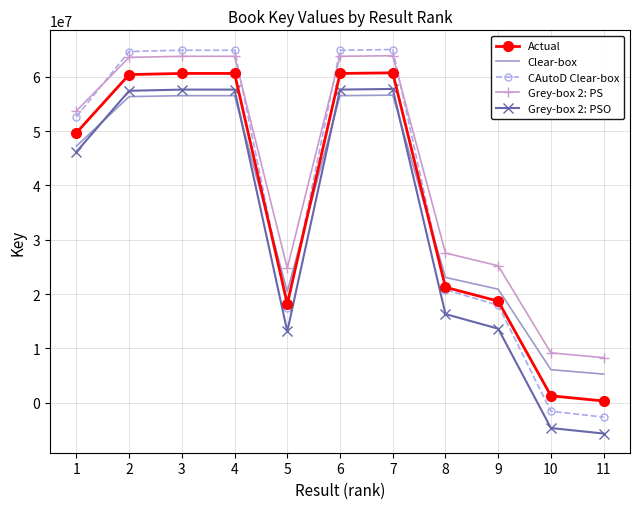

What is the spread (max minus min) of values at 5?

11631047.2